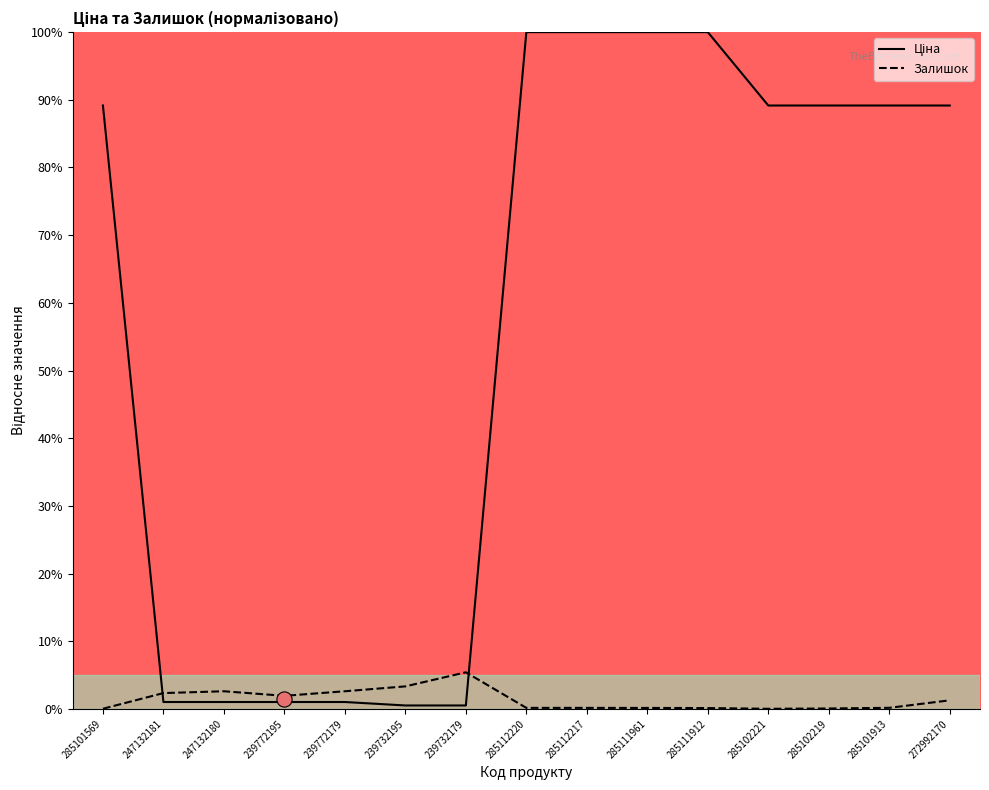

Is the value of Залишок at 285101569 greater than the value of Ціна at 285111961?

No